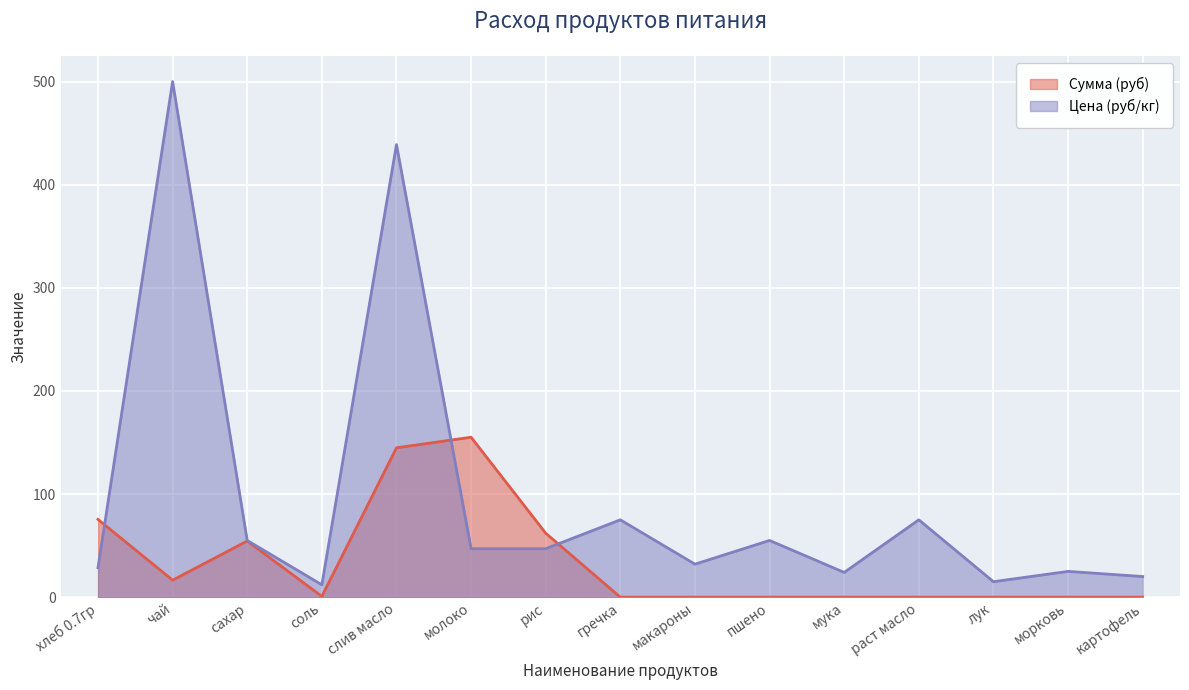

Reading left to right, extract all data points from this chart.

Сумма (руб): 75.4	16.5	54.5	0.8	144.8	155.1	62.0	0.0	0.0	0.0	0.0	0.0	0.0	0.0	0.0
Цена (руб/кг): 28.6	500.0	55.0	12.0	438.9	47.0	47.0	75.0	32.0	55.0	24.0	75.0	15.0	25.0	20.0